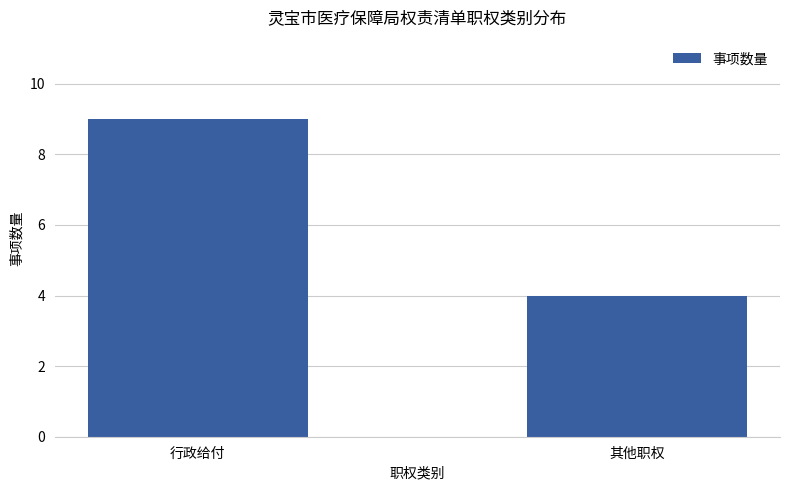

The chart shows a value of 4 at 其他职权. True or false?

True